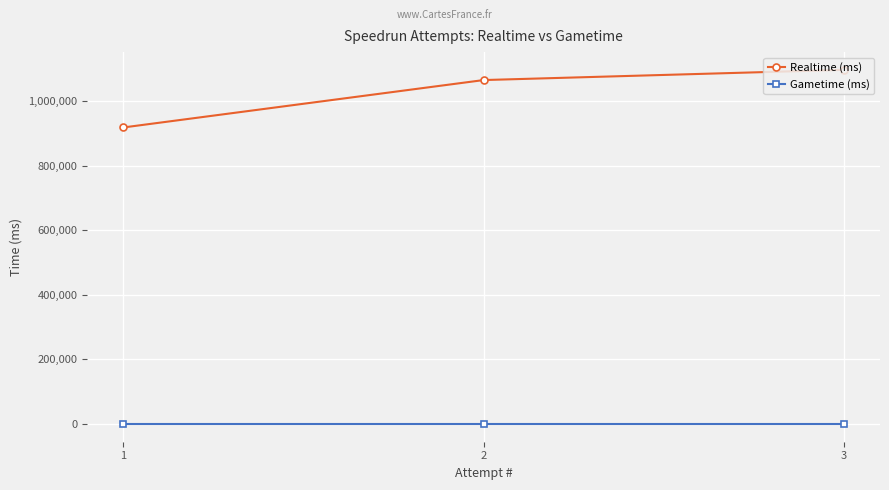

Rank the series by their average value, from highest to lowest.

Realtime (ms), Gametime (ms)